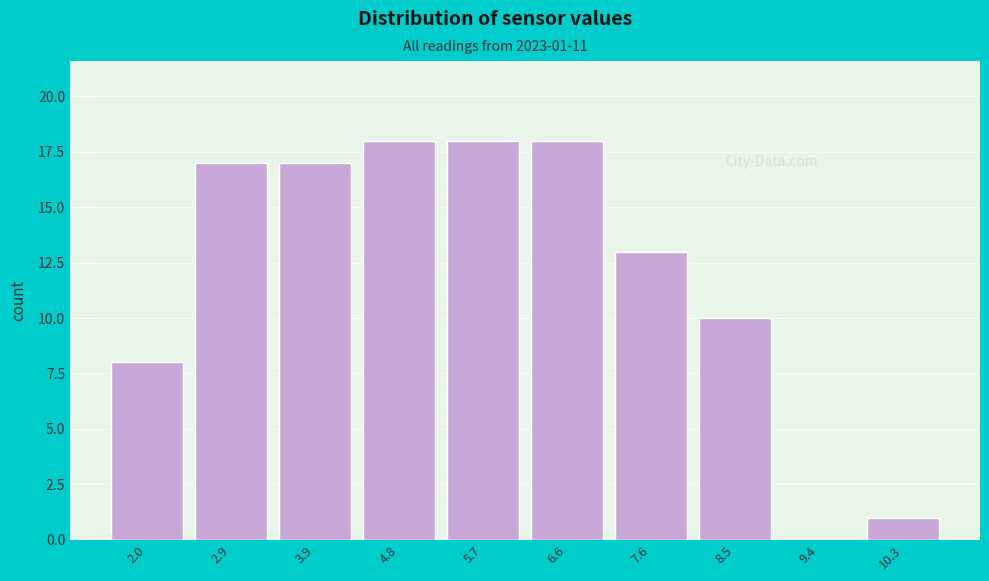

Reading left to right, transcribe all the data shown in this chart.

2.0=8	2.9=17	3.9=17	4.8=18	5.7=18	6.6=18	7.6=13	8.5=10	9.4=0	10.3=1